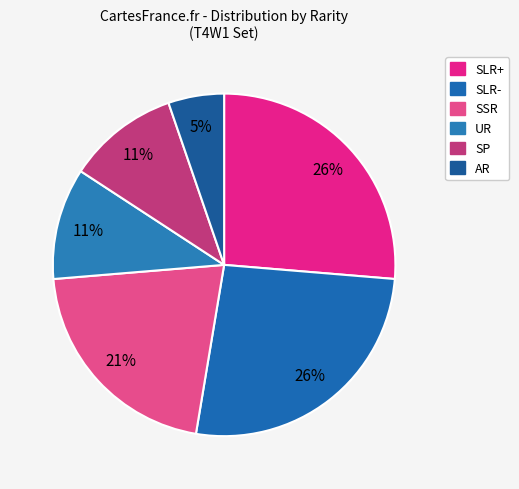

Is there a majority slice in this chart?

No